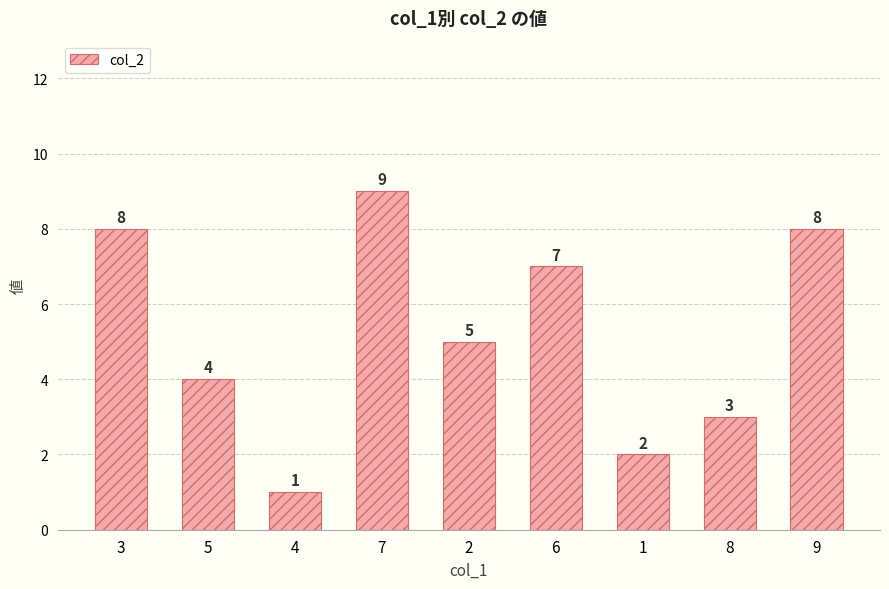

Reading left to right, what are all the values shown in this chart?

3=8	5=4	4=1	7=9	2=5	6=7	1=2	8=3	9=8